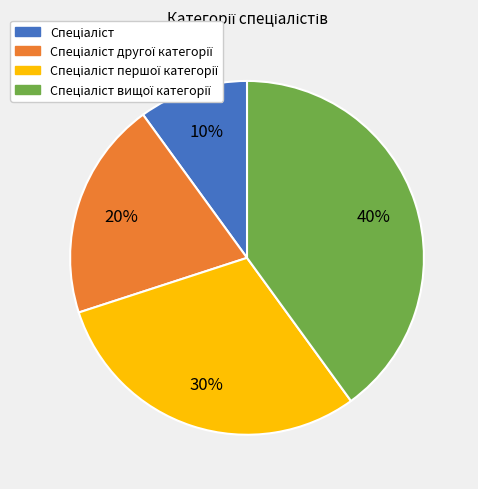

Is there any slice that represents more than half of the pie?

No